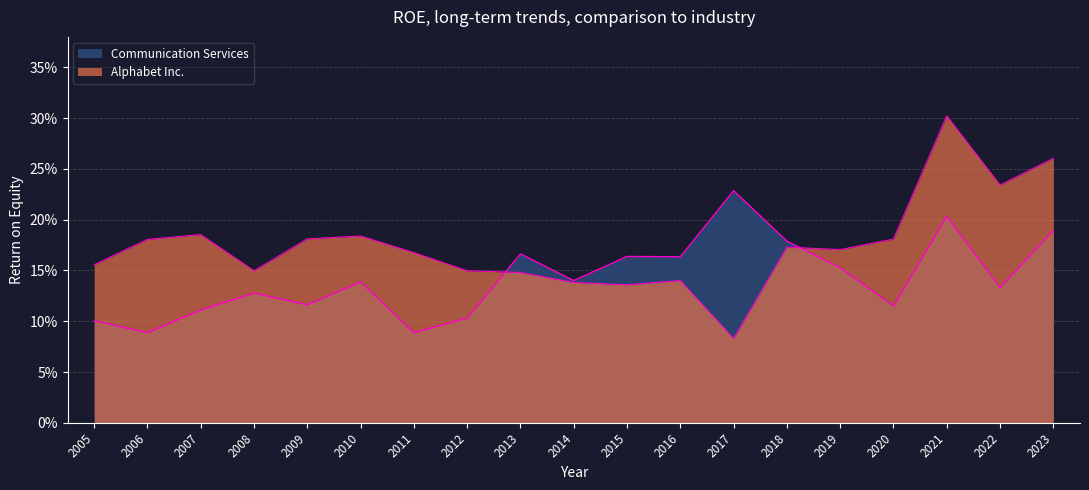

True or false: Communication Services and Alphabet Inc. intersect in this chart.

True